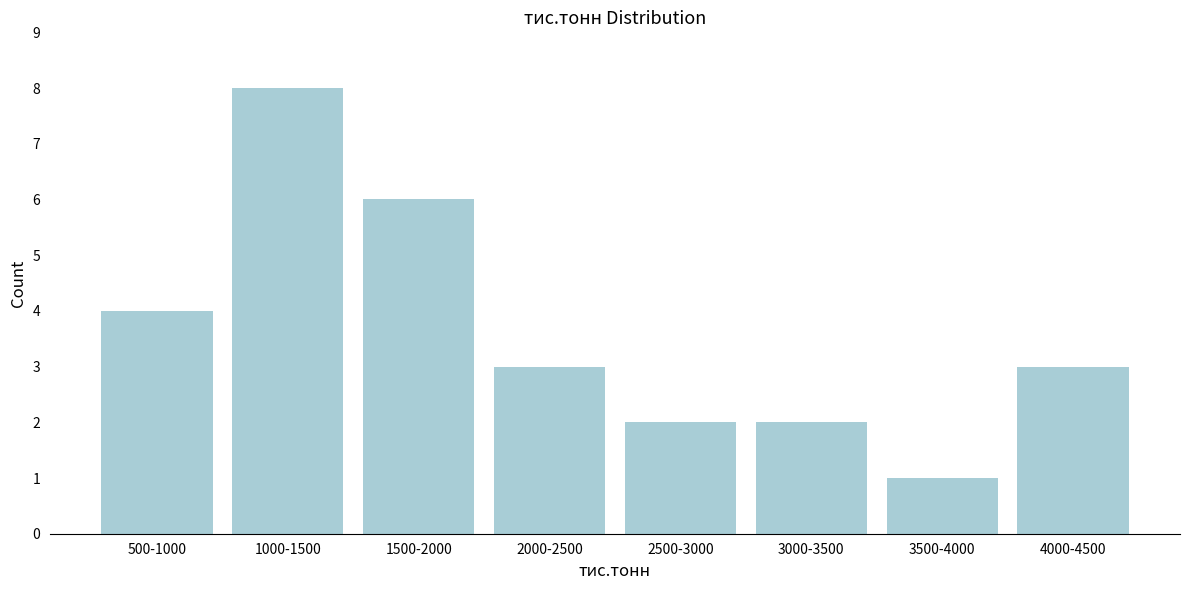

Reading right to left, what are all the values shown in this chart?

3	1	2	2	3	6	8	4